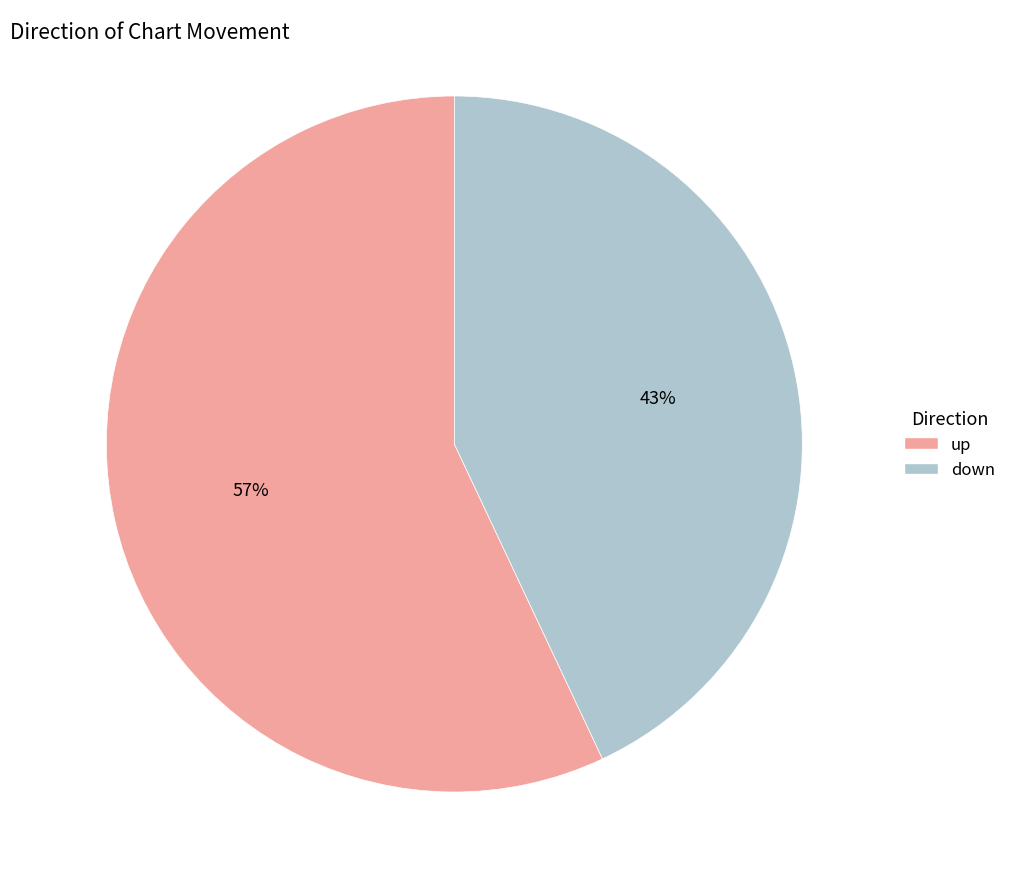

To the nearest percent, what is the difference between the up and down slice percentages?

14%